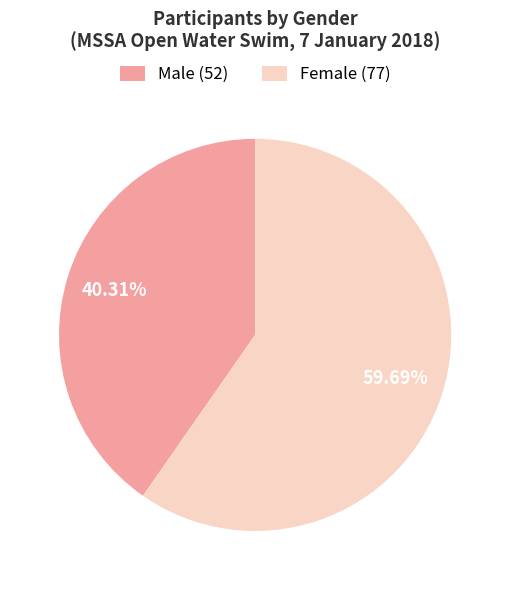

Which slice is the smallest?

Male